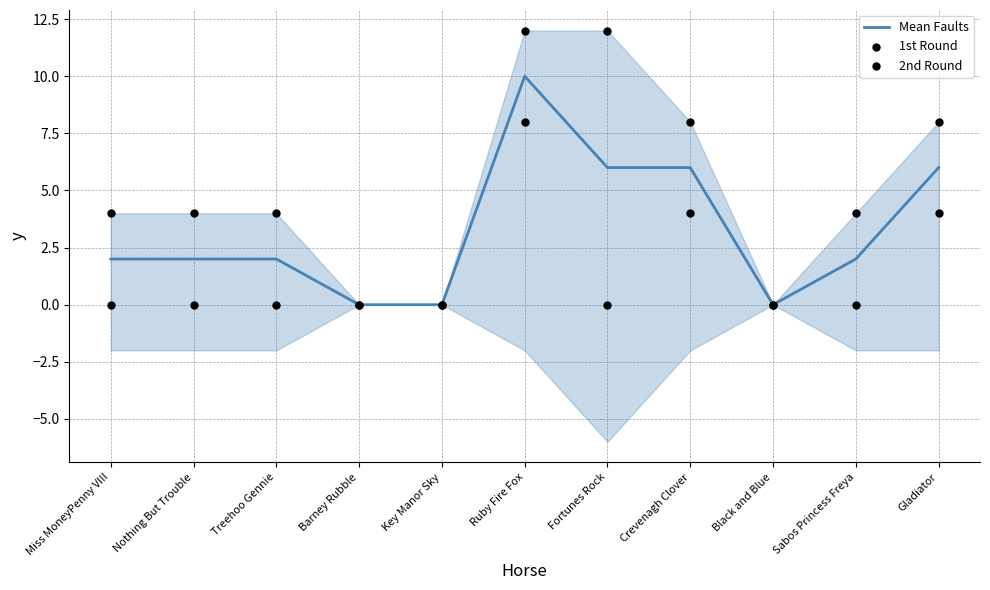

What are all the series names shown in the legend?

Mean Faults, 1st Round, 2nd Round